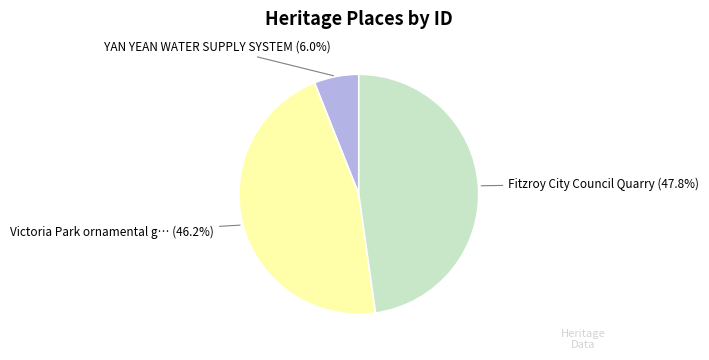

Is there any slice that represents more than half of the pie?

No